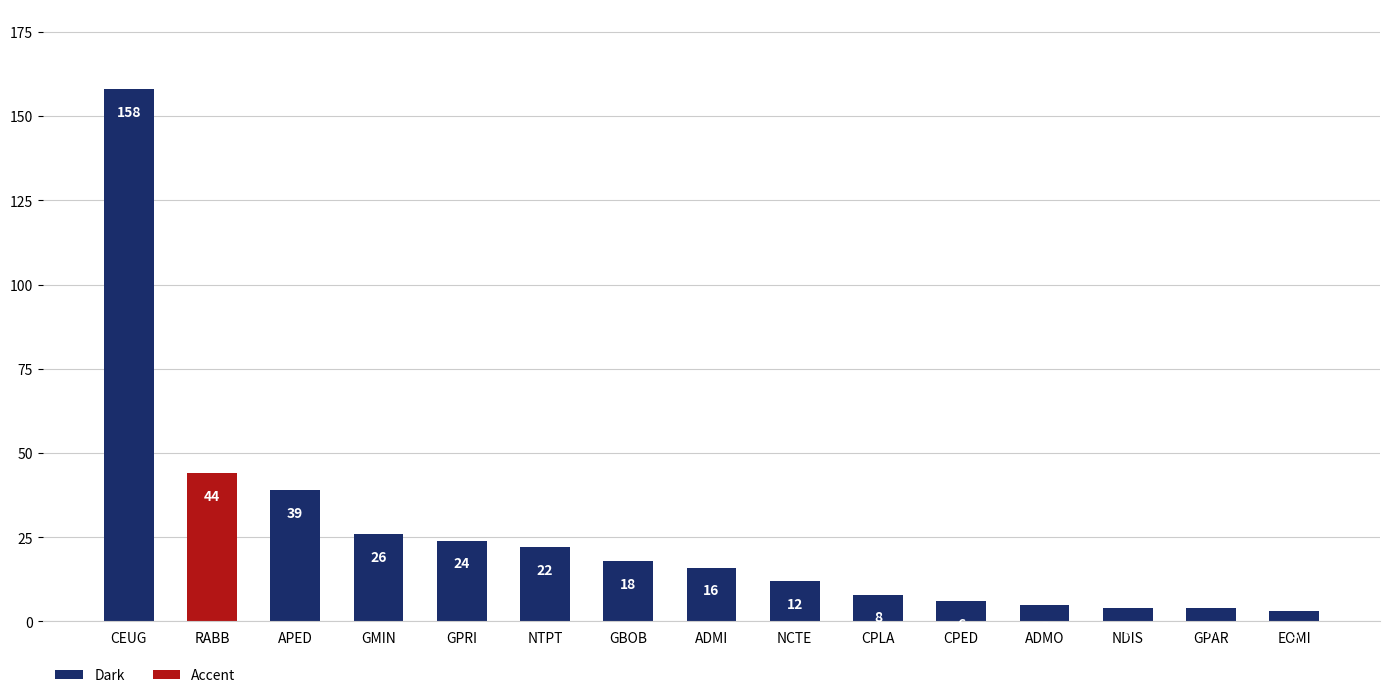

What is the value of the 15th bar from the left?

3